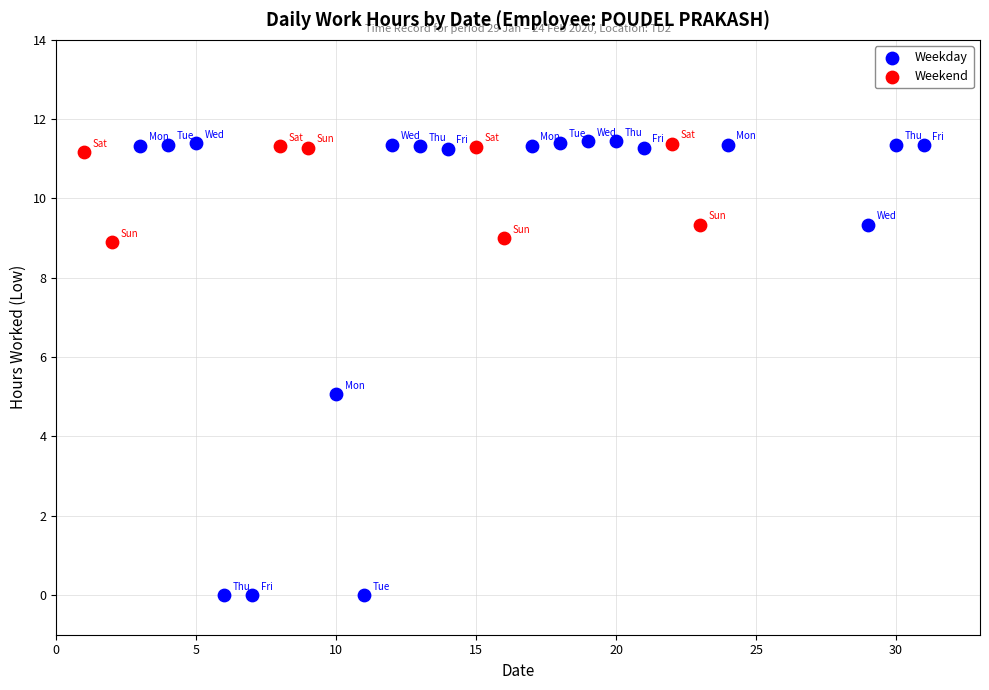

Which series has the widest spread of Y values?

Weekday